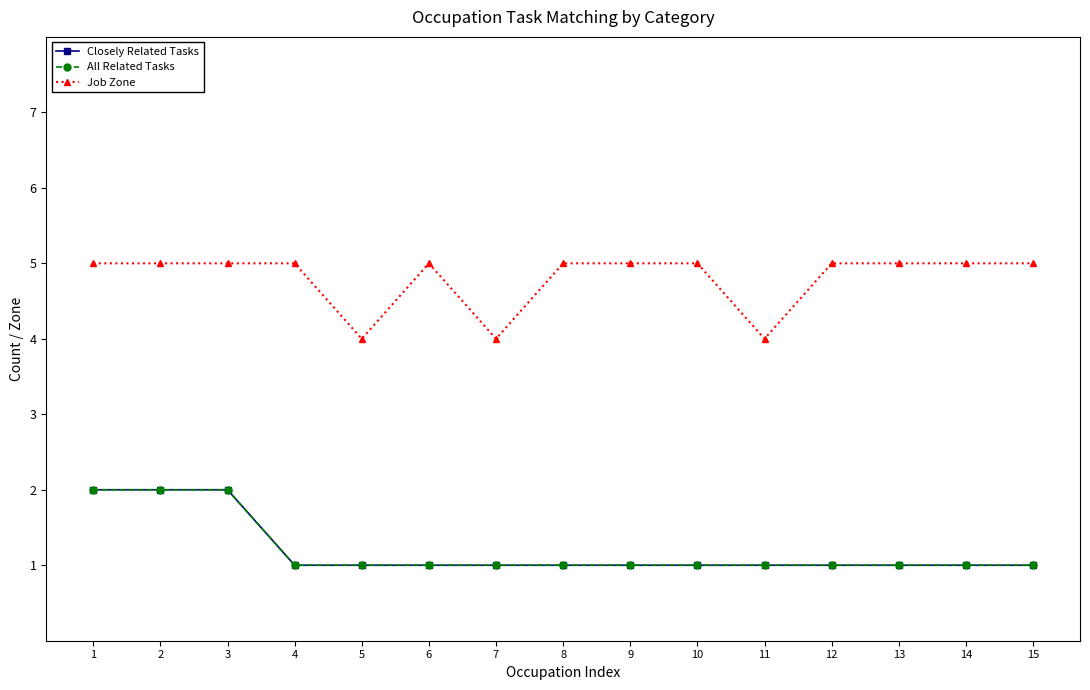

The Closely Related Tasks series shows 1 at 14. True or false?

True